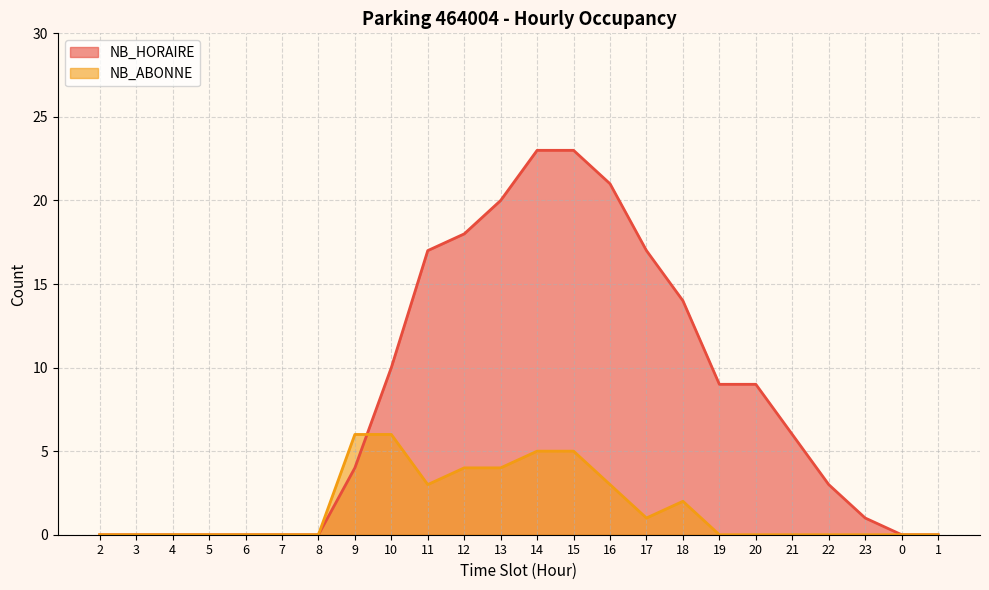

Where is NB_ABONNE nearest to the value 3?

11